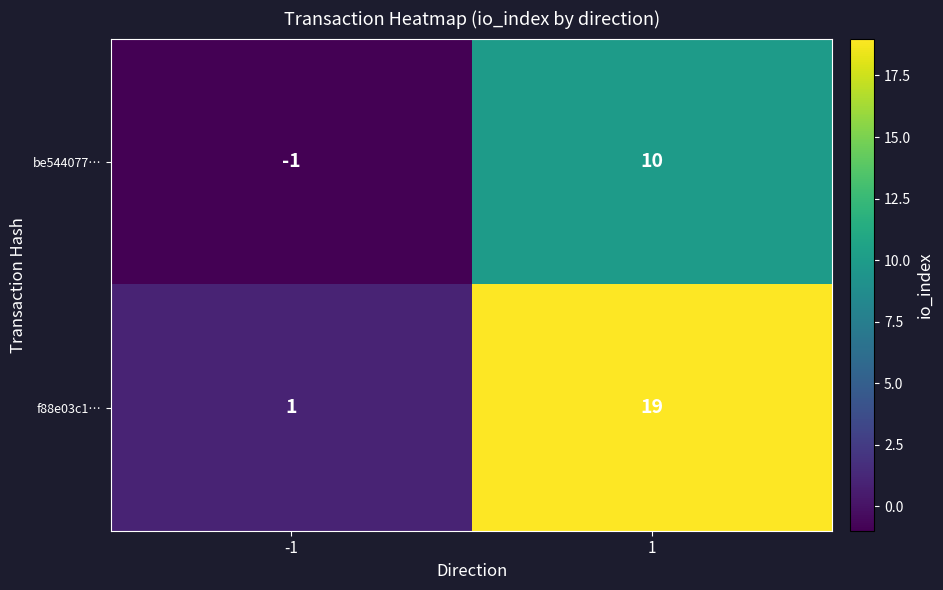

The value of f88e03c1… at -1 is 1. True or false?

True